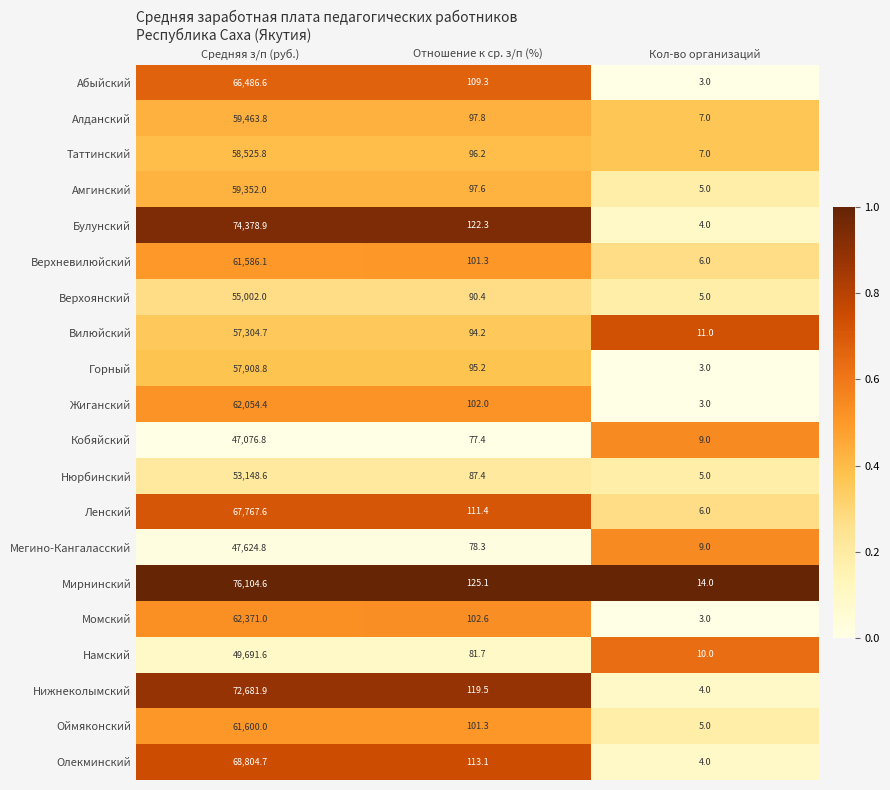

Which series changed the most between Средняя з/п (руб.) and Кол-во организаций?

Мирнинский